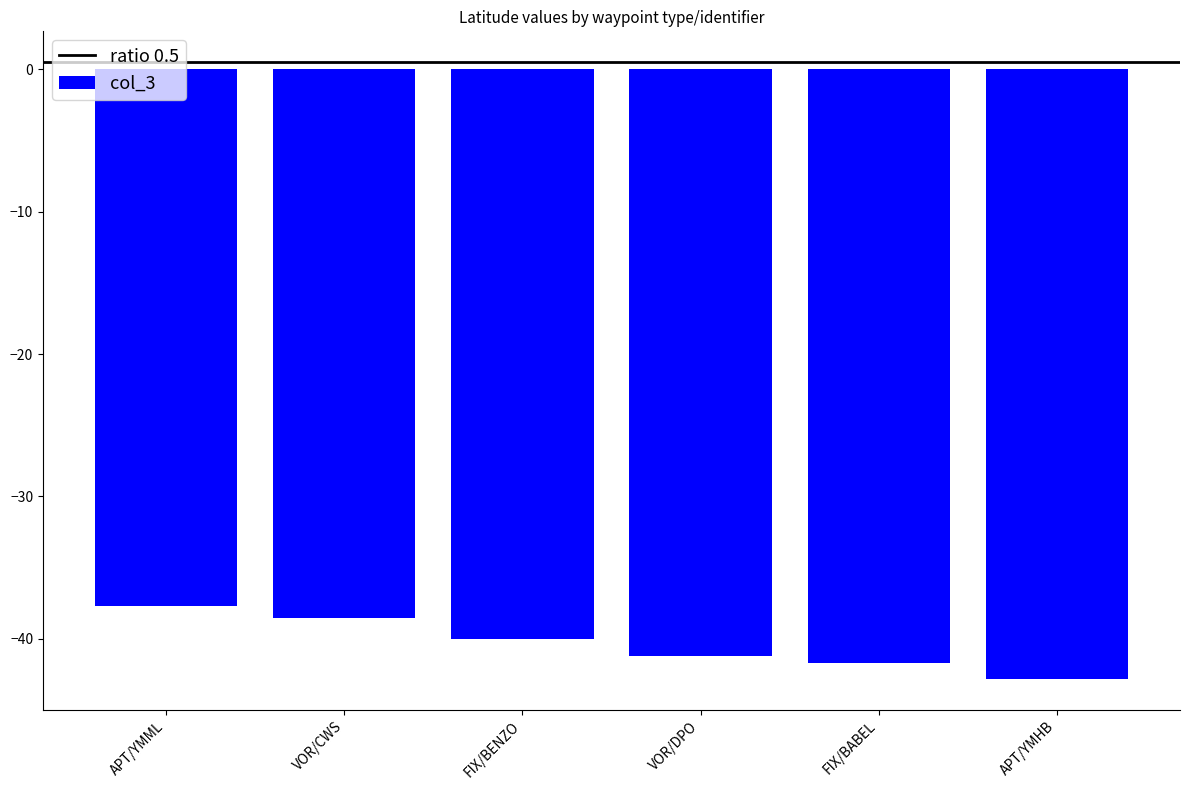

What is the change in value from APT/YMML to FIX/BENZO?

-2.3